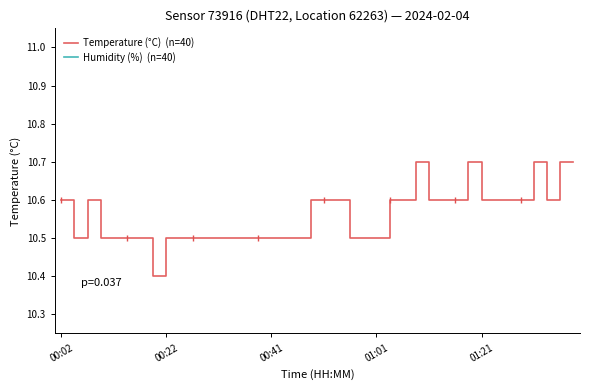

How many interior local valleys does the Humidity (%)  (n=40) series have?

3